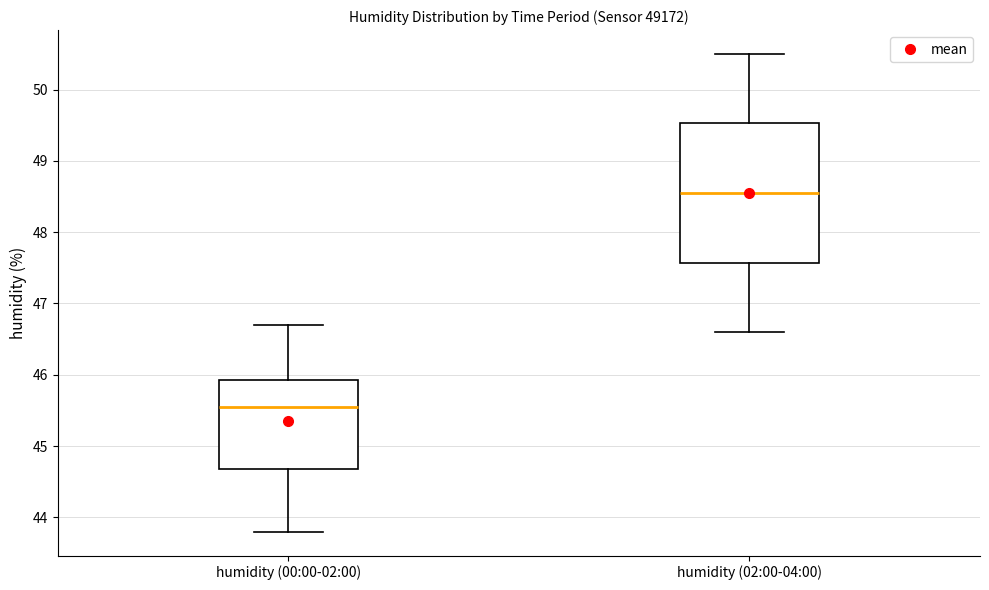

Reading left to right, read every box against the y-axis: the position of its median line, the range the box covers, and the ends of its whiskers. The values are not printed on the chart, so give them approximately, as read against the axis.

humidity (00:00-02:00): median 45.6, box 44.7 to 45.9, whiskers 43.8 to 46.7
humidity (02:00-04:00): median 48.6, box 47.6 to 49.5, whiskers 46.6 to 50.5